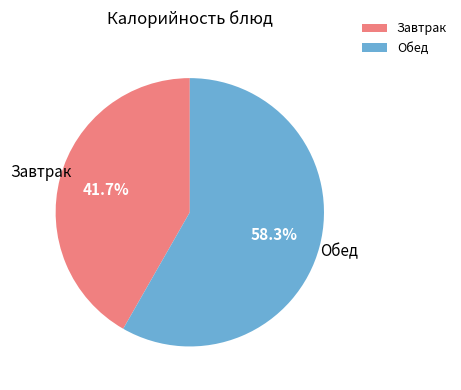

To the nearest percent, what is the difference between the largest and smallest slice percentages?

17%